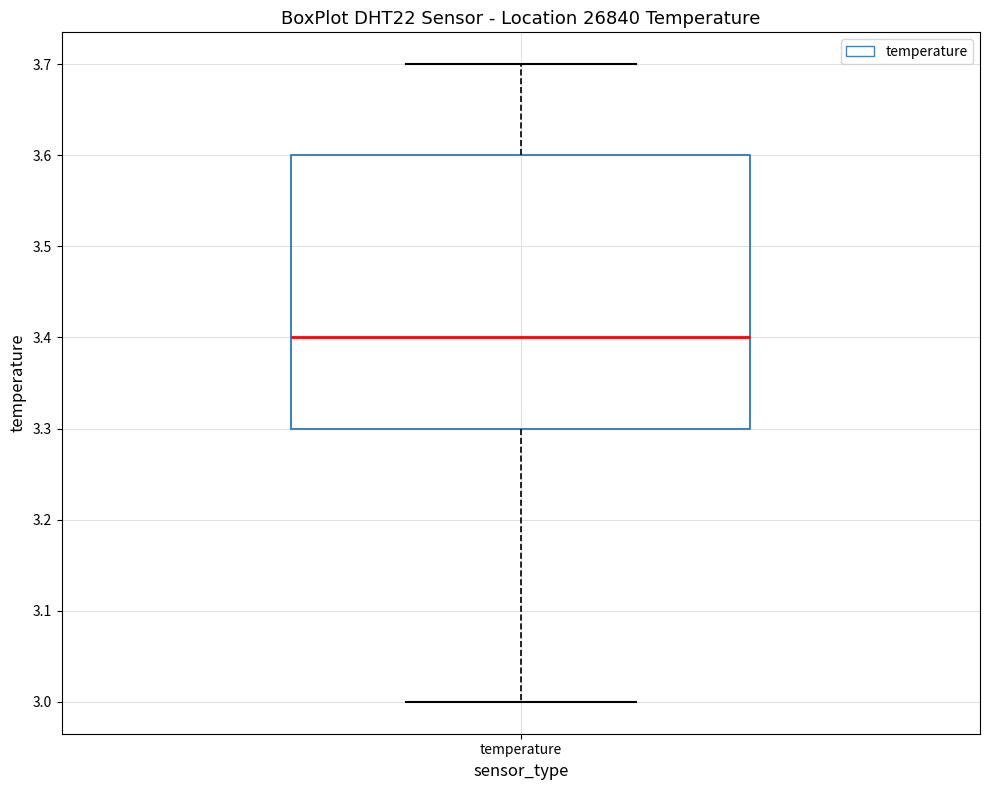

Where does the lower whisker of the box for temperature end on the y-axis? The values are not printed on the chart, so give them approximately, as read against the axis.

3.0